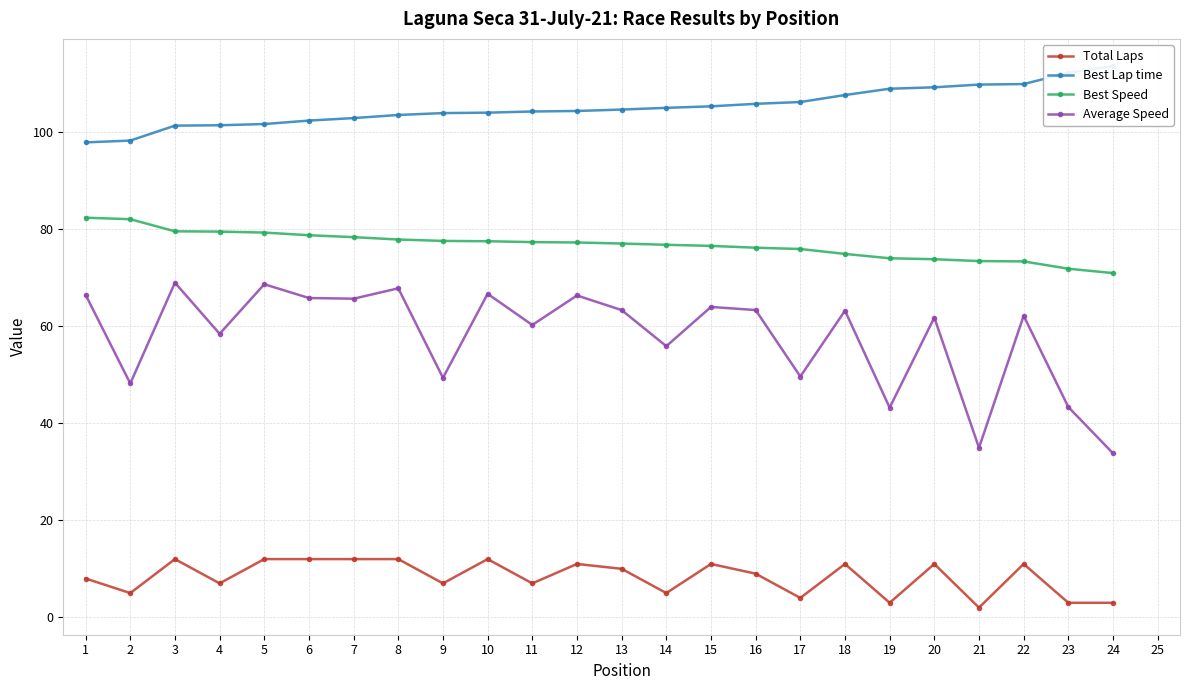

Does the chart display data point markers on the line(s)?

Yes